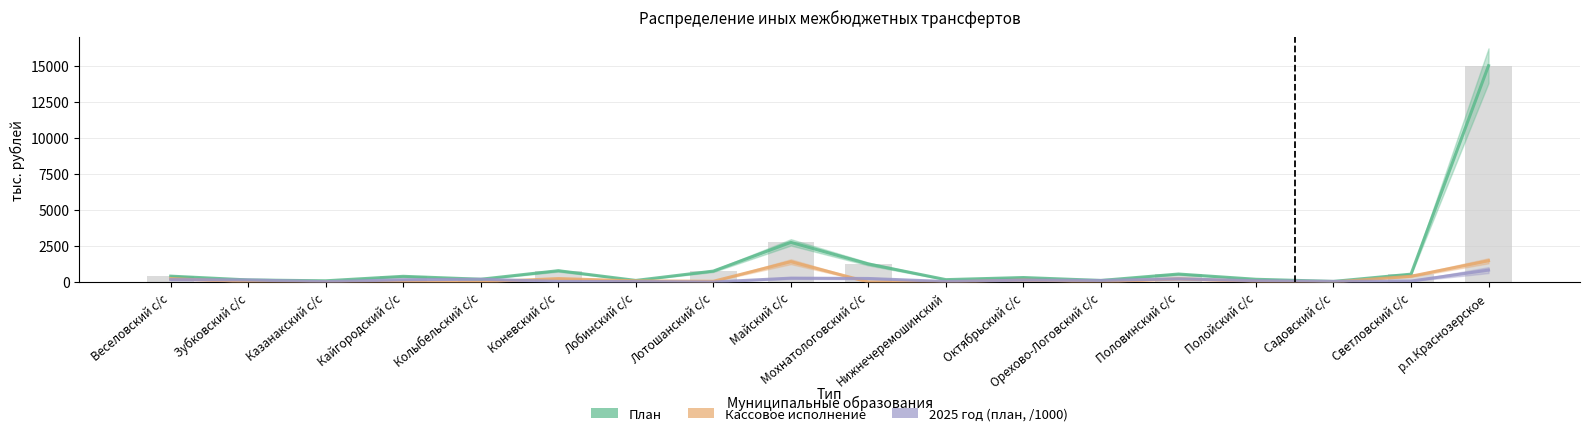

At which label does 2025 год (план, /1000) reach its minimum?

Лотошанский с/с